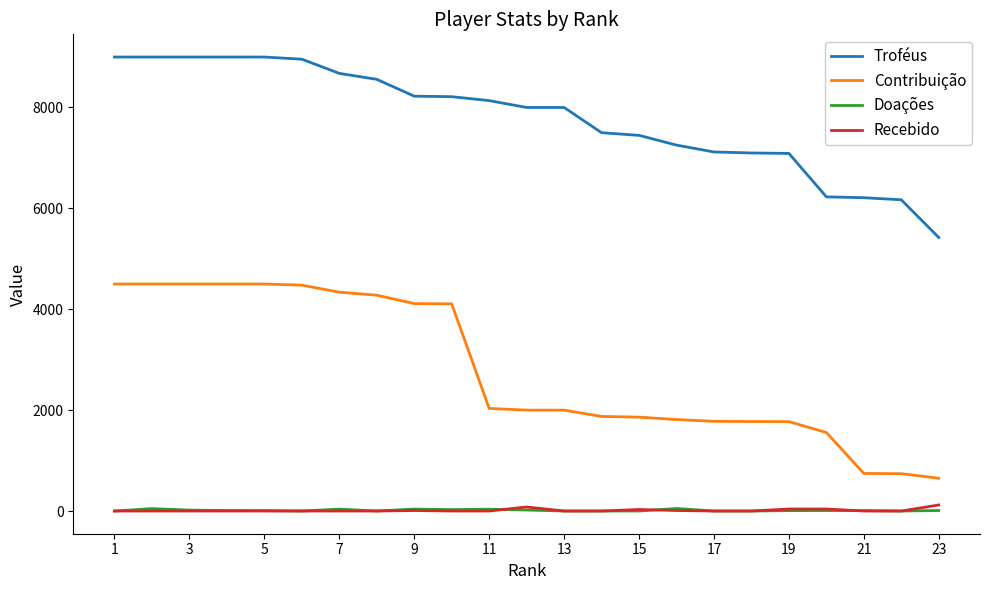

Which series has the largest range (max minus min)?

Contribuição